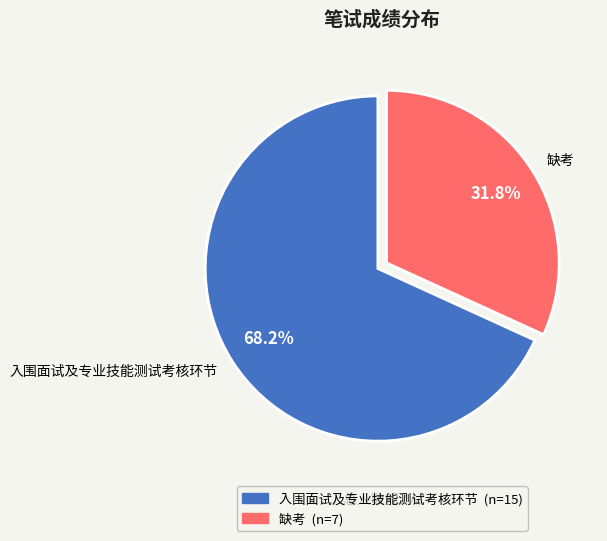

What is the majority slice?

入围面试及专业技能测试考核环节